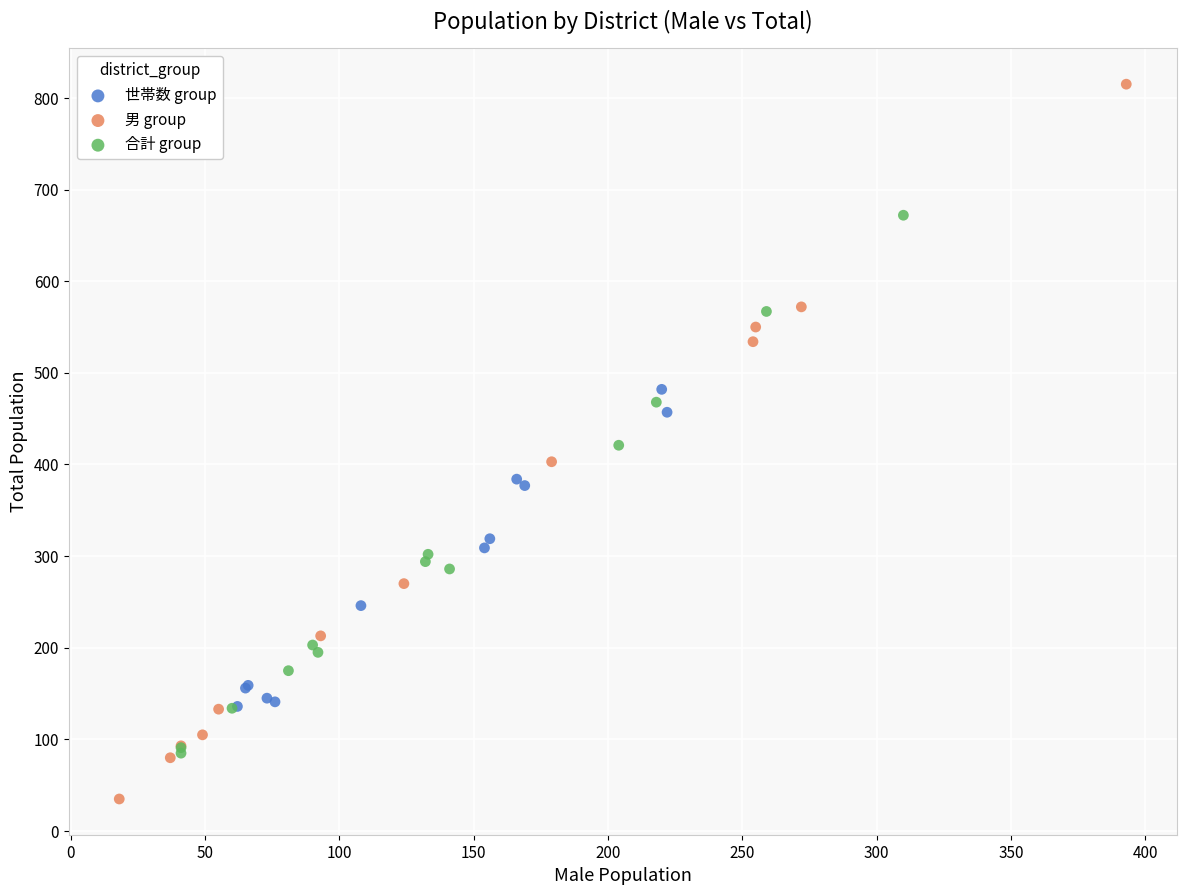

Which series contains the highest Y value?

男 group